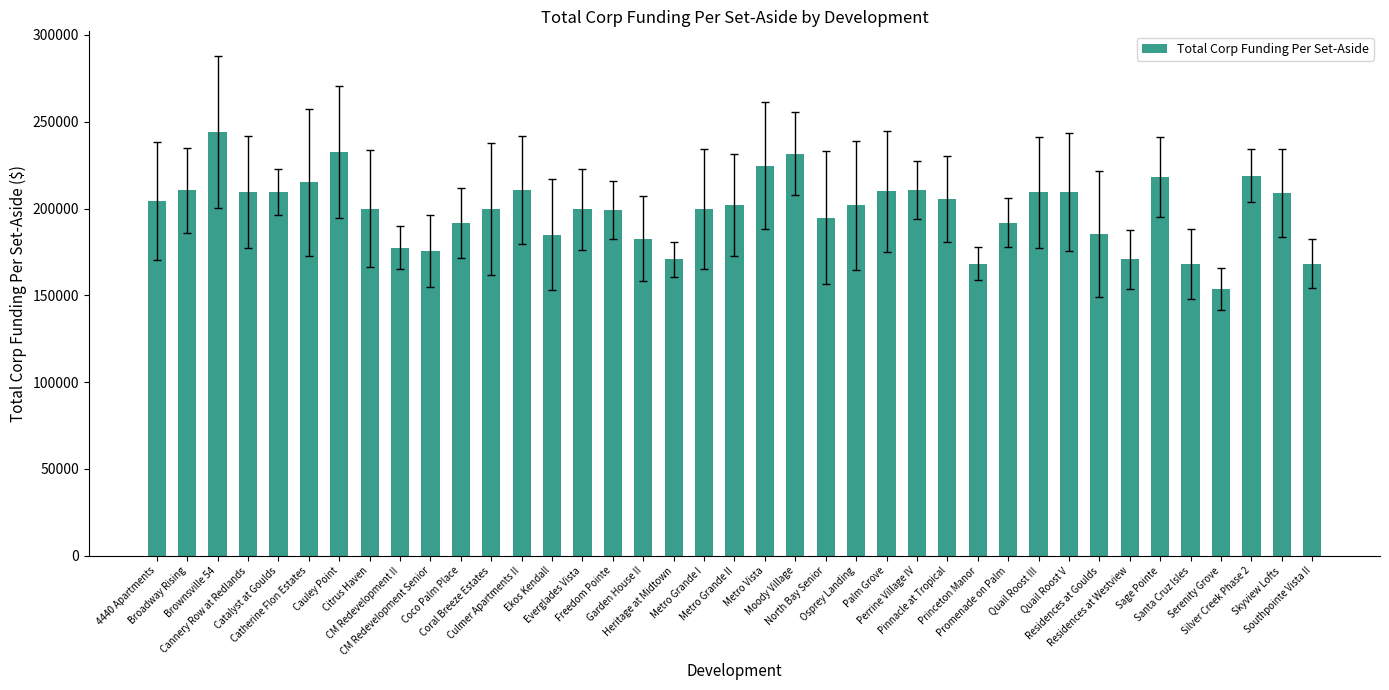

What is the smallest value displayed?

153449.2